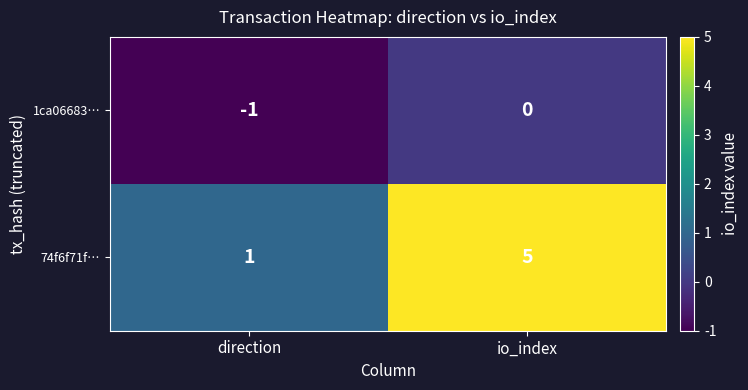

True or false: 74f6f71f… has a value of 7 at io_index.

False